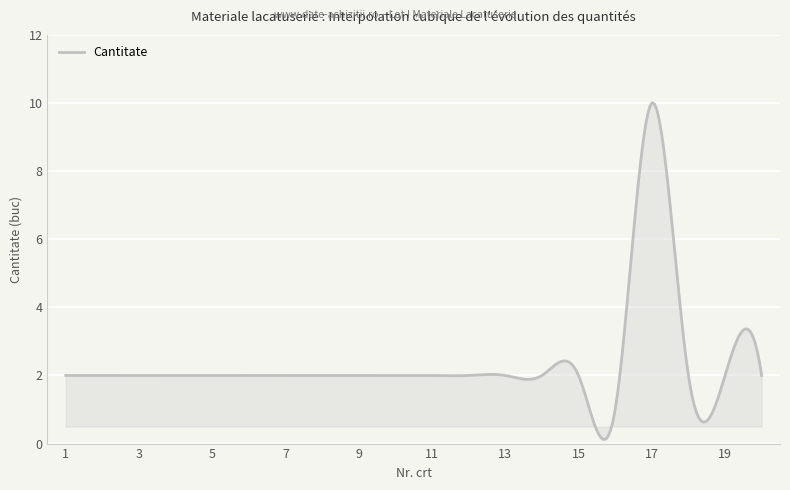

What is the maximum value shown in the chart?

10.0